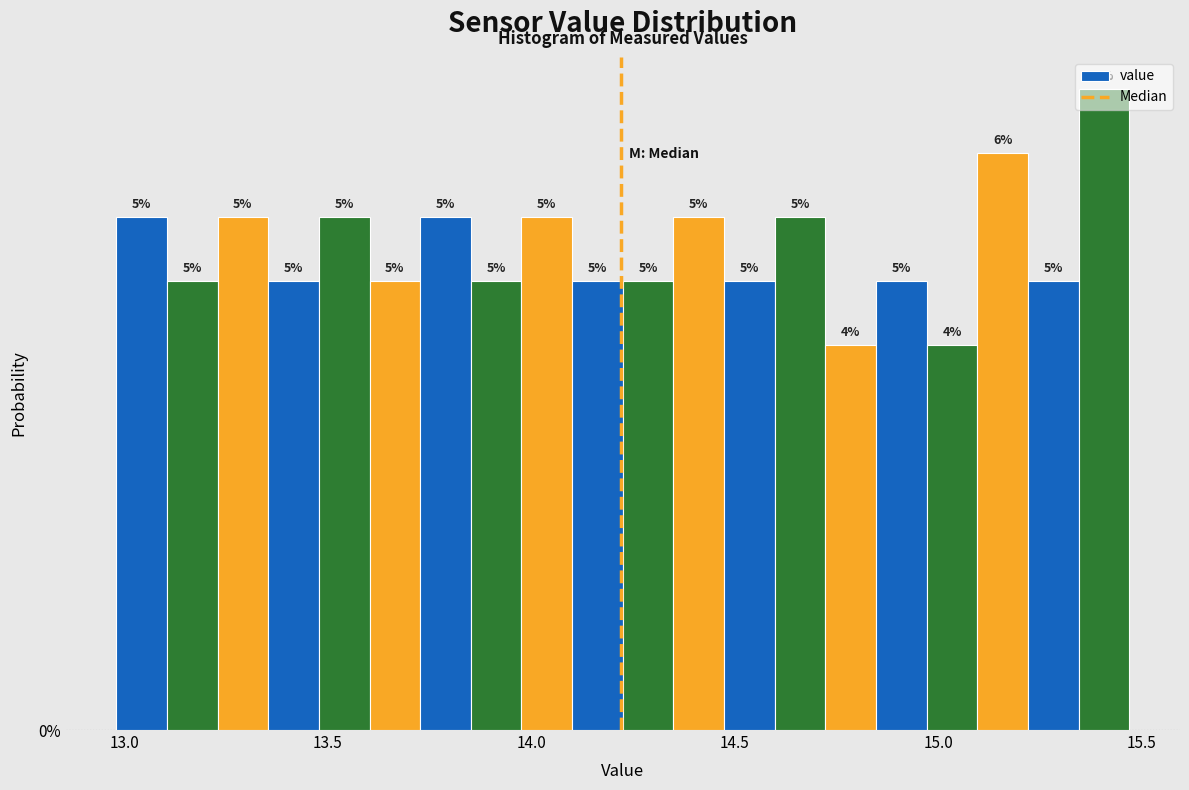

Around what value on the x-axis is the tallest bar? Give the approximate position of its centre, as read against the axis.

15.40